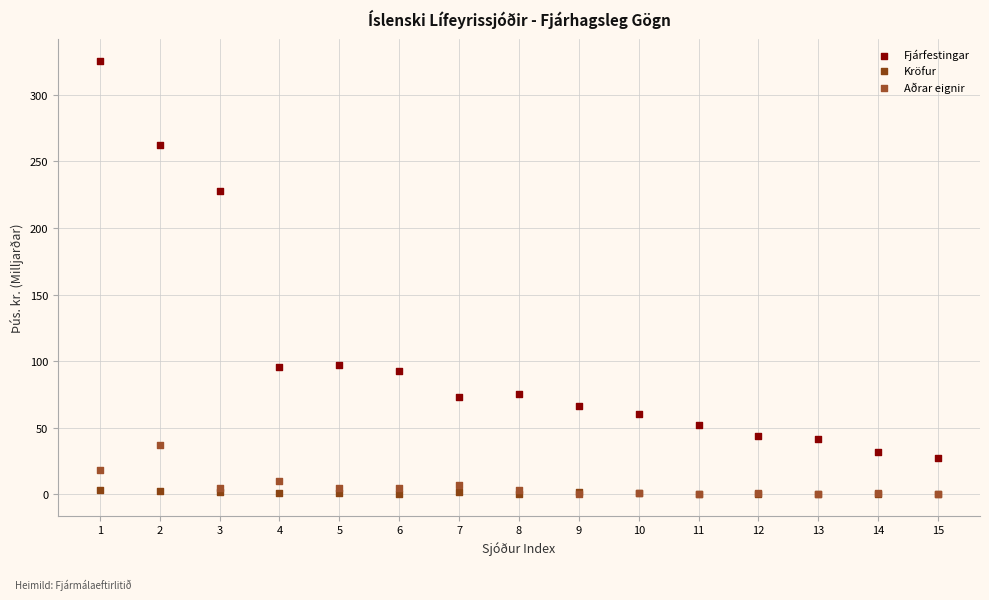

In the Fjárfestingar series, what Y value is closest to 176?

227.9